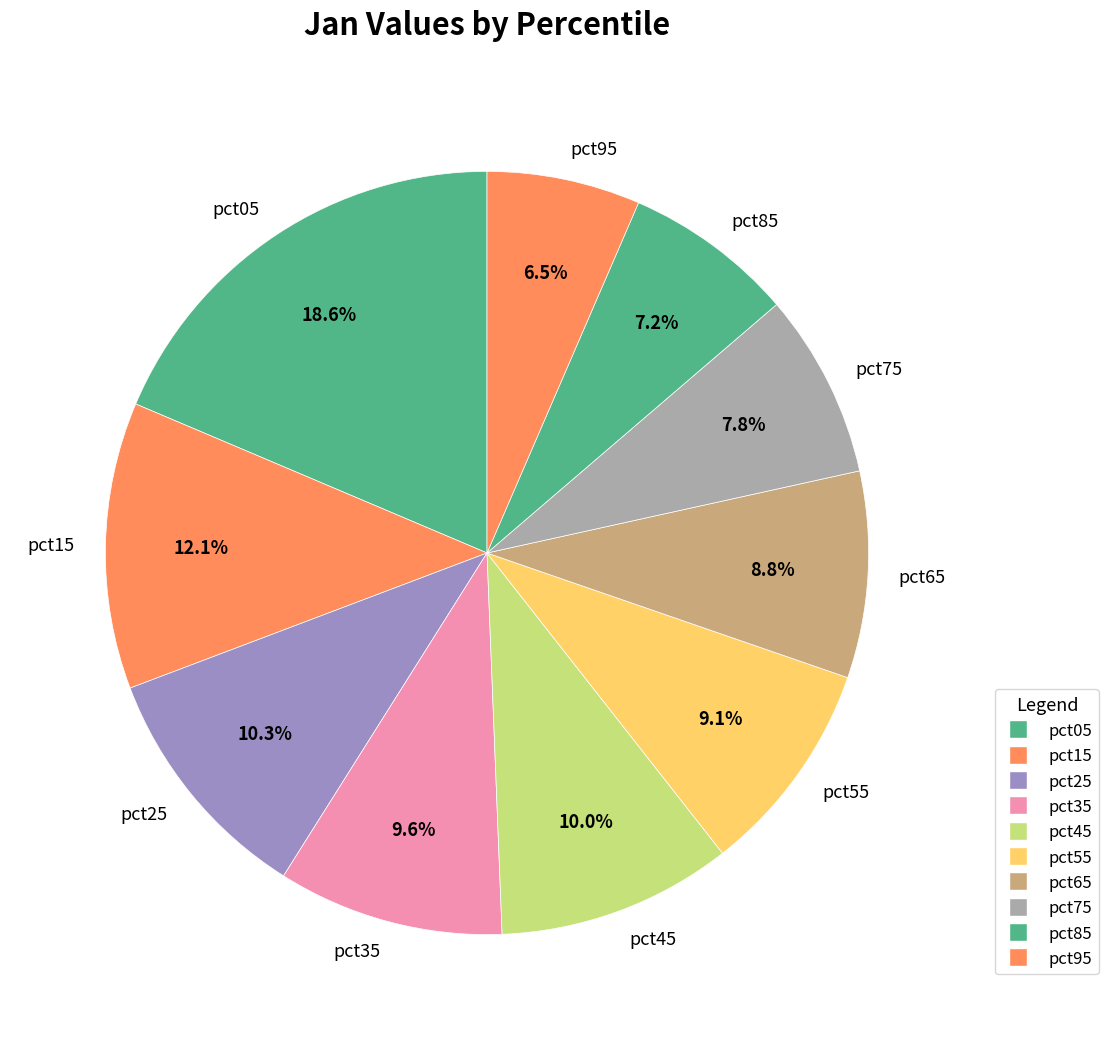

To the nearest percent, what percentage of the pie is pct55?

9%